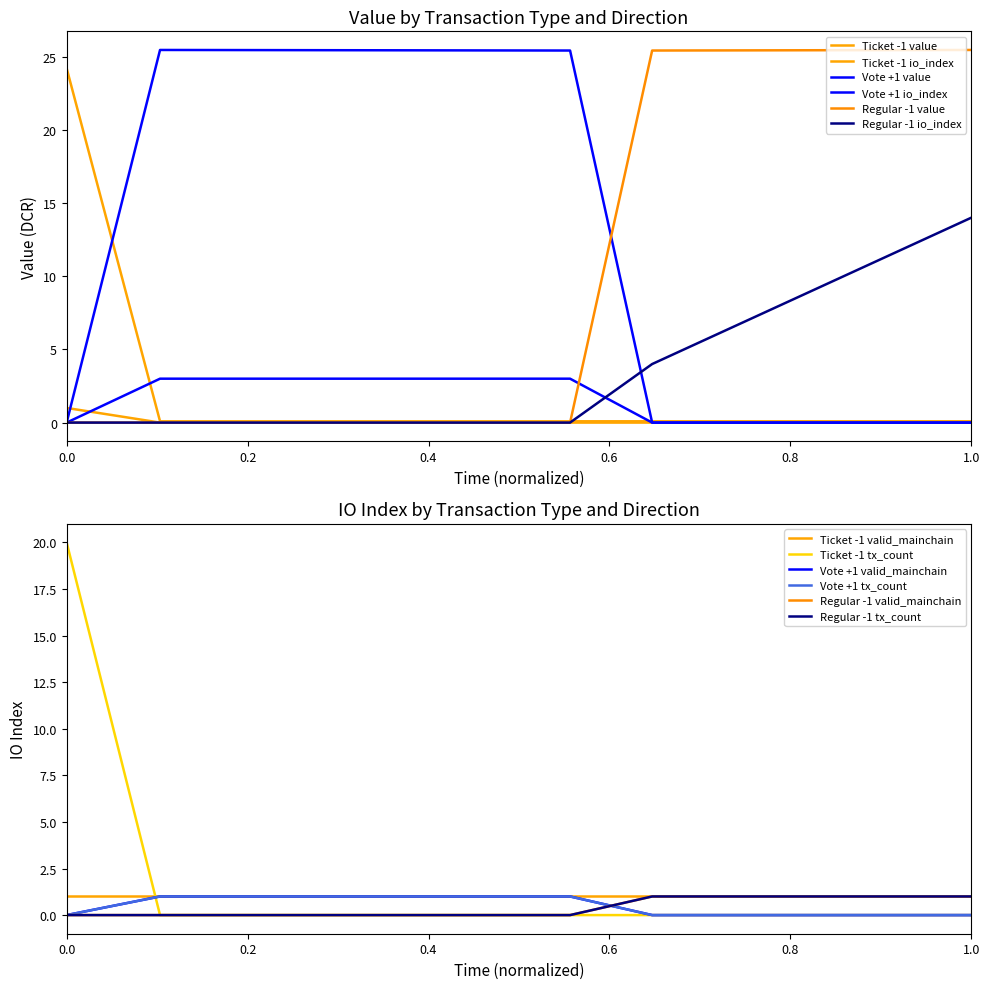

What is the difference between the Vote +1 io_index values at 1582131938 and 1580877789?

3.0